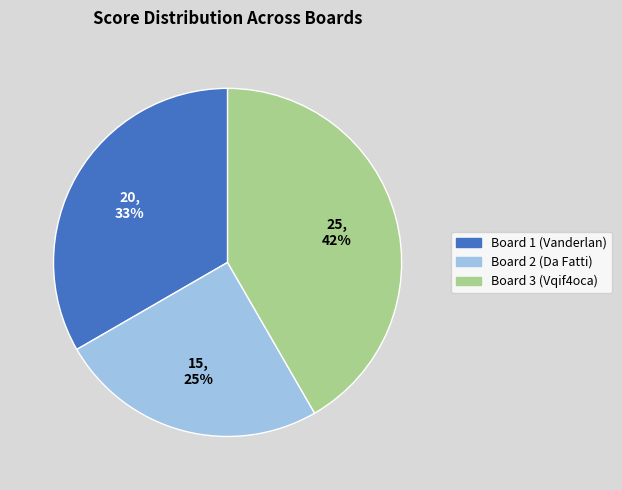

Is there any slice that represents more than half of the pie?

No